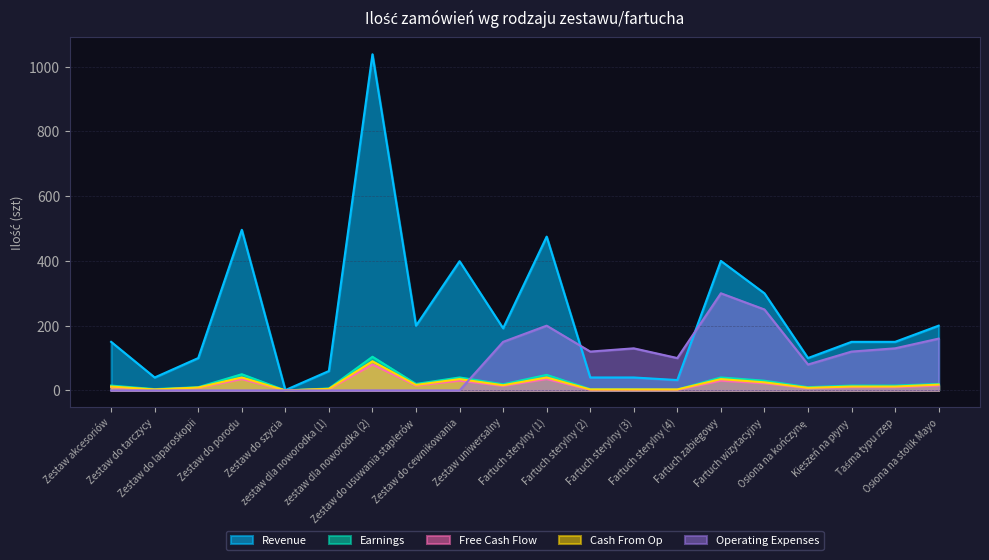

List the series in order of their peak value, lowest first.

Free Cash Flow, Cash From Op, Earnings, Operating Expenses, Revenue